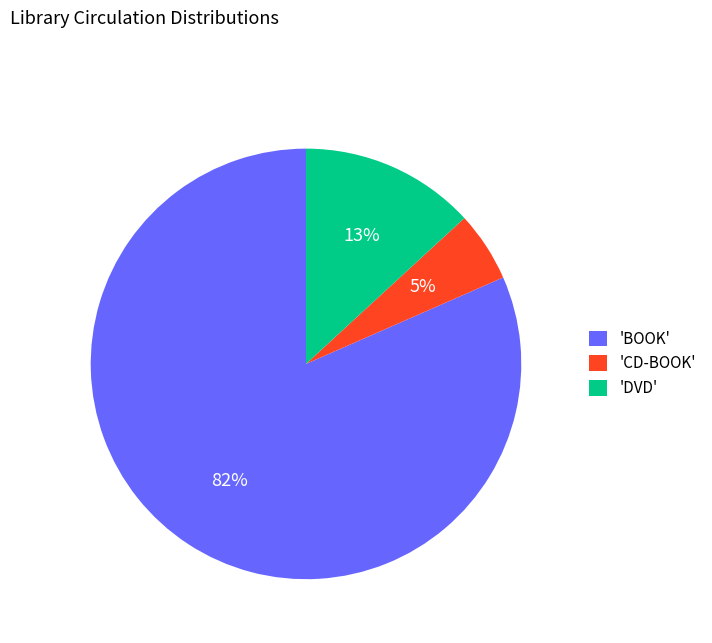

Rank the categories by value from lowest to highest.

'CD-BOOK', 'DVD', 'BOOK'